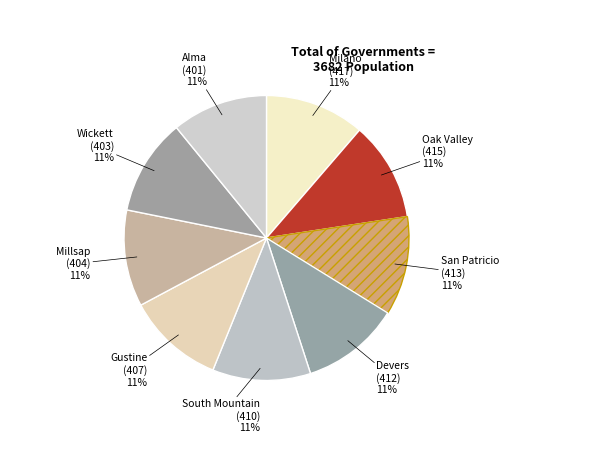

How many slices are in this pie chart?

9